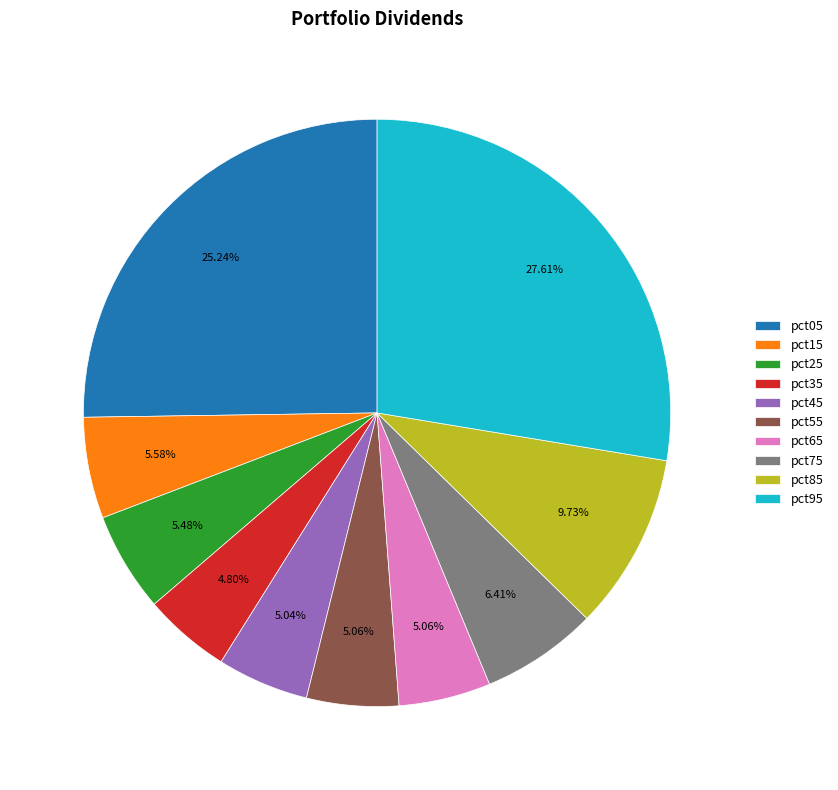

What is the total percentage of pct45 and pct25?

10.5%